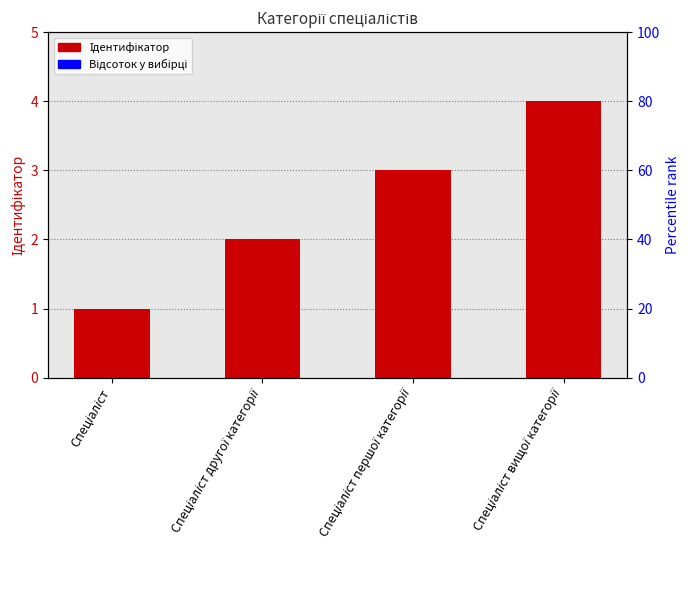

Rank the categories by value from lowest to highest.

Спеціаліст, Спеціаліст другої категорії, Спеціаліст першої категорії, Спеціаліст вищої категорії